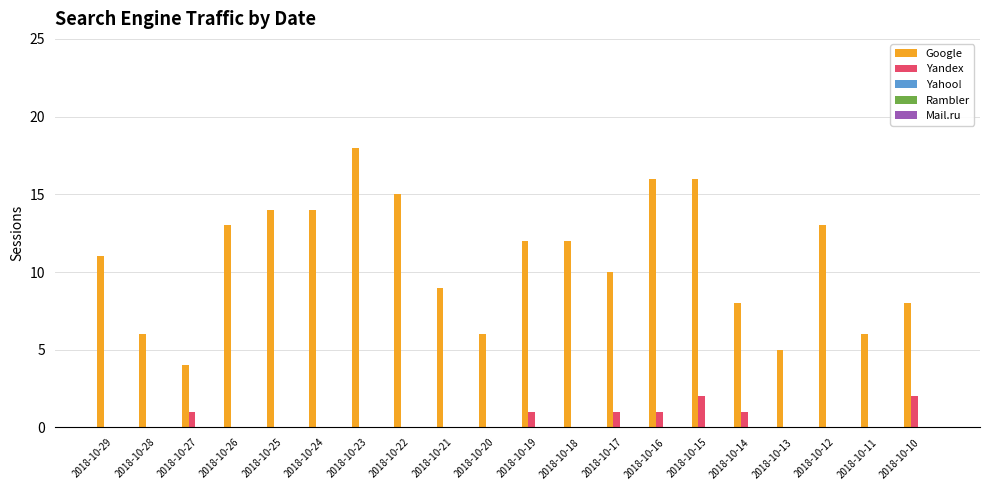

What is the sum of all Google values?

216